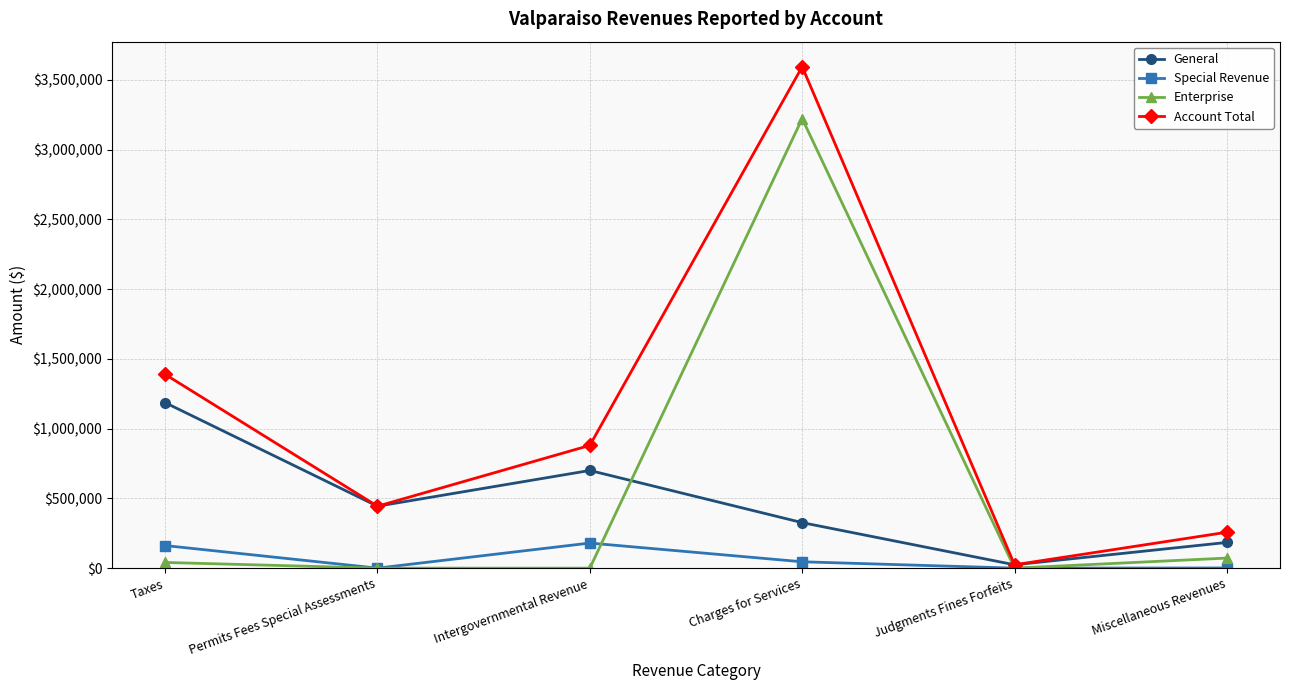

How many interior local valleys does the Account Total series have?

2